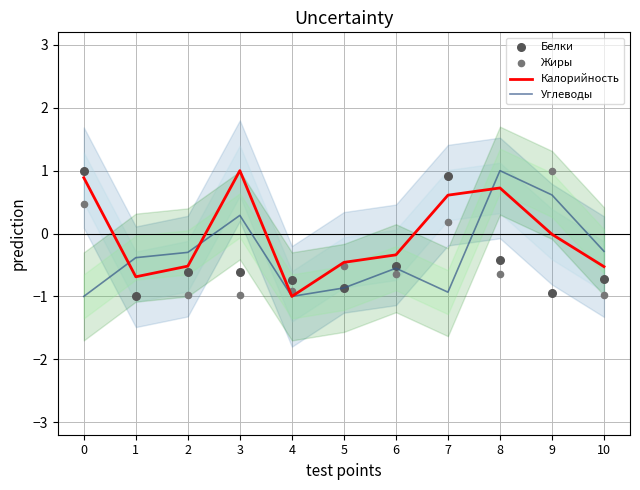

Which series reaches the maximum Y coordinate?

Калорийность